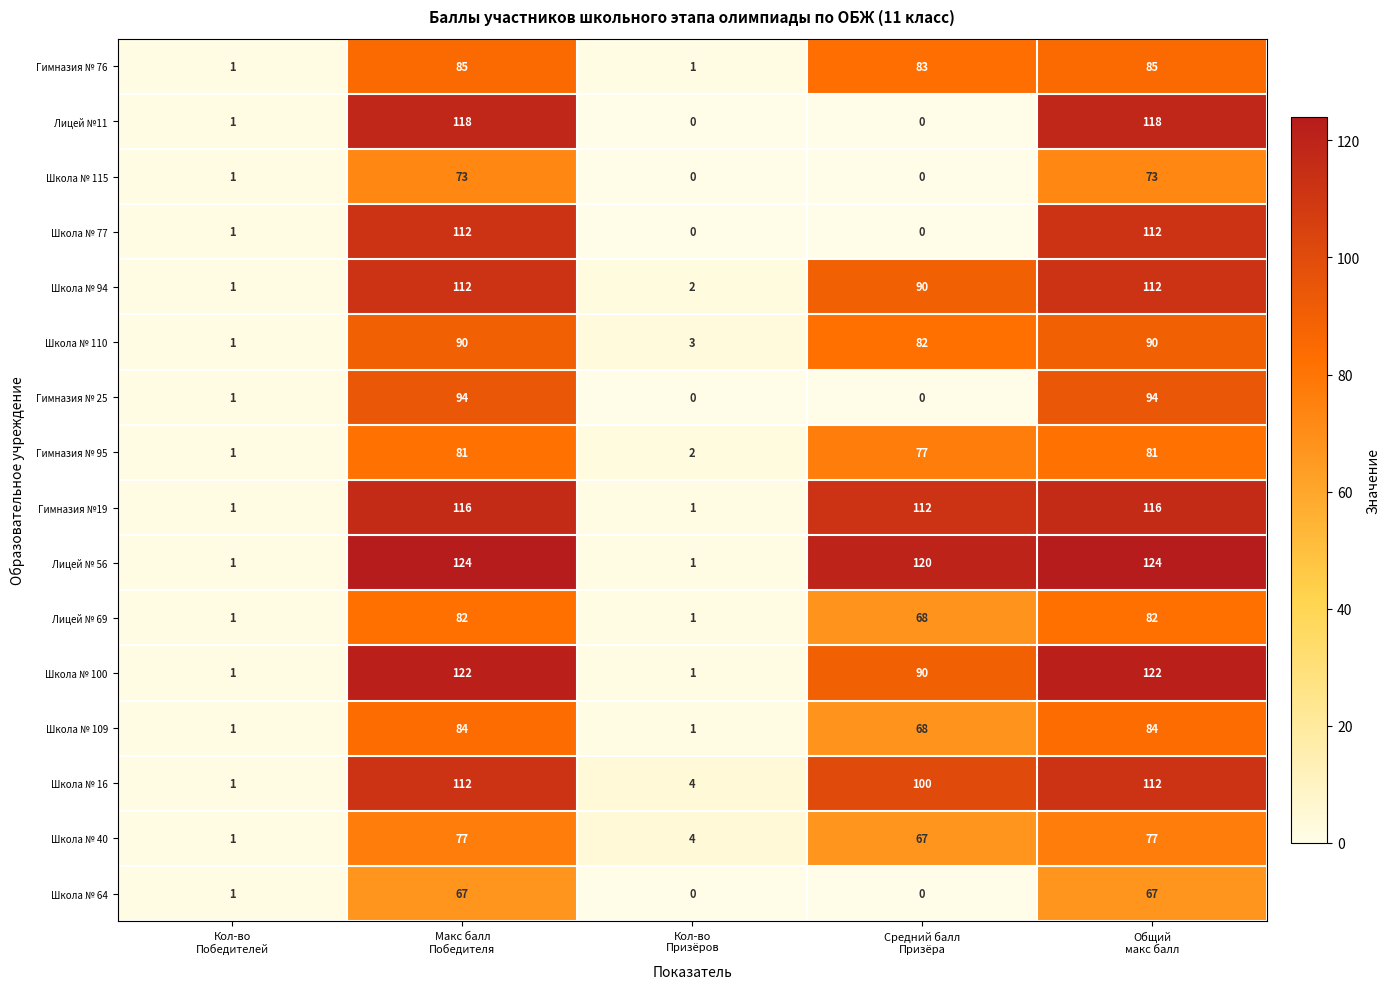

Which series has the largest total across all categories?

Лицей № 56